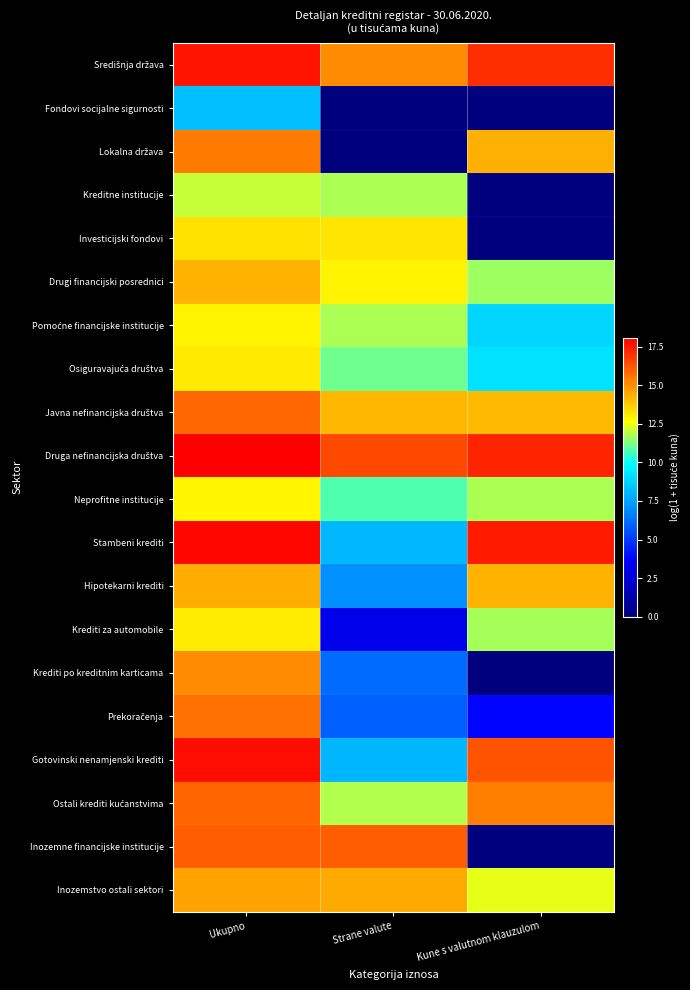

What is the total value across all series at Kune s valutnom klauzulom?

195.1